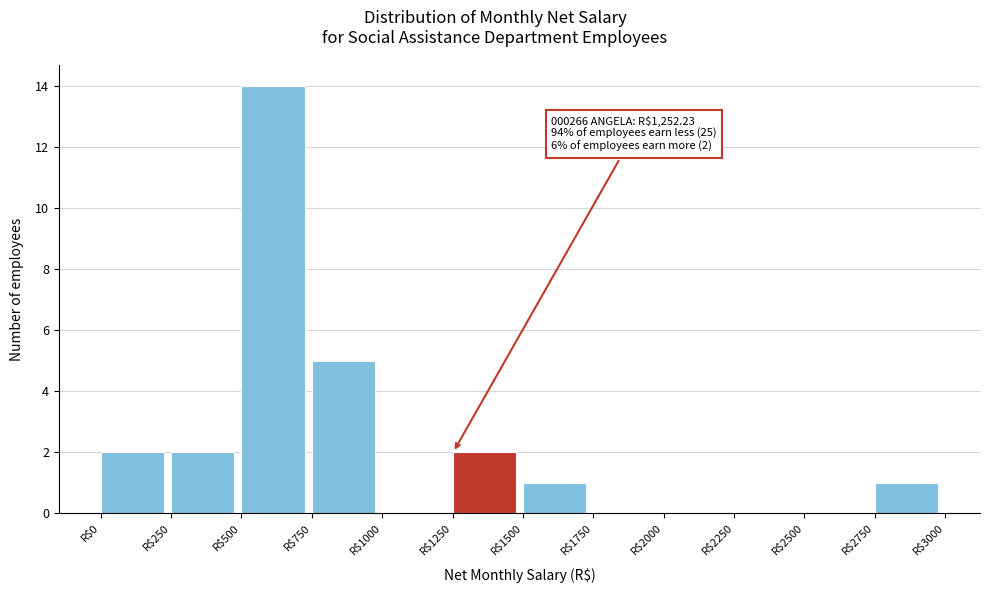

Which range on the x-axis has the tallest bar?

500 to 750